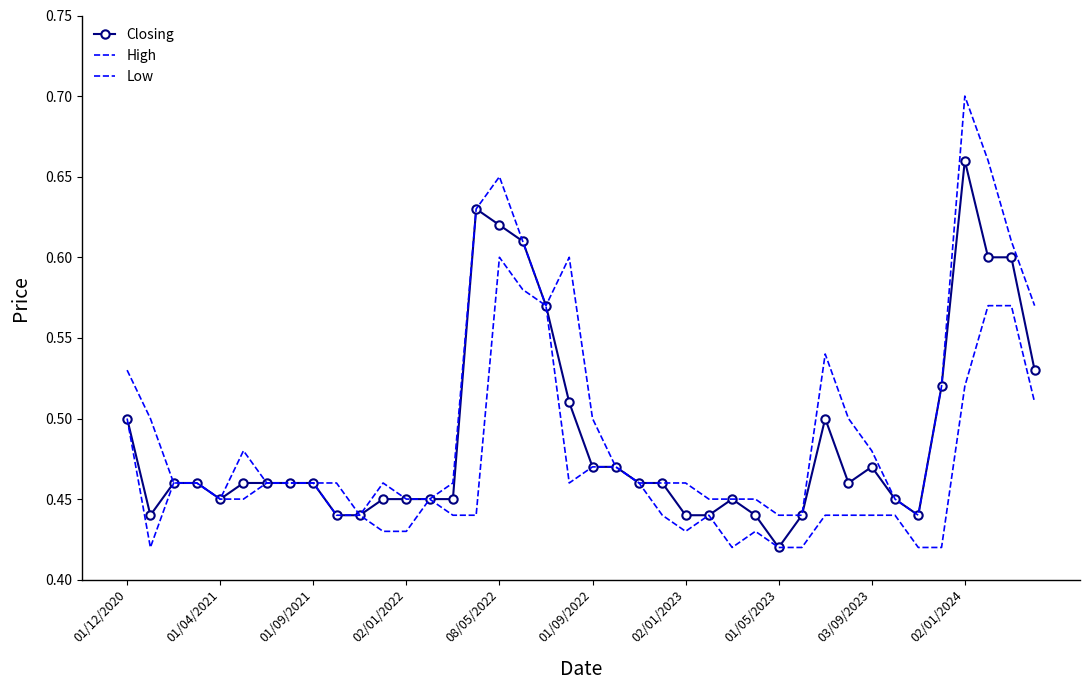

True or false: Closing and High intersect in this chart.

False